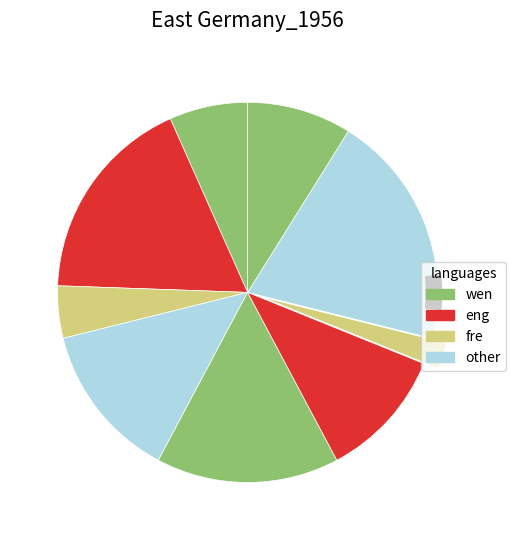

Is it true that 6 is 2% of the pie?

True